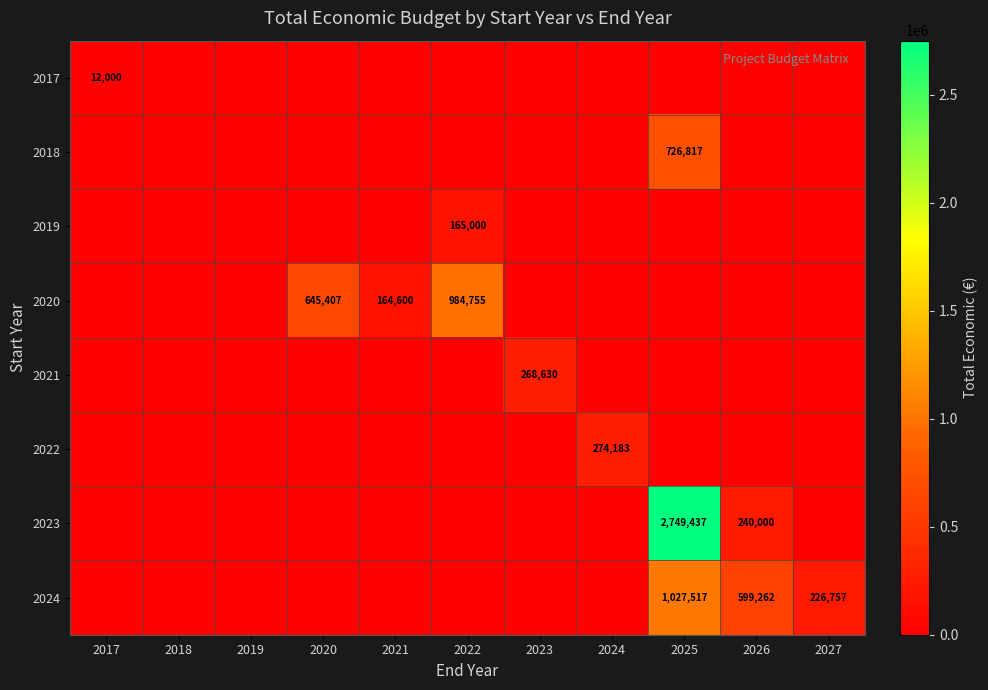

Between 2019 and 2024, which series saw the biggest shift?

2022